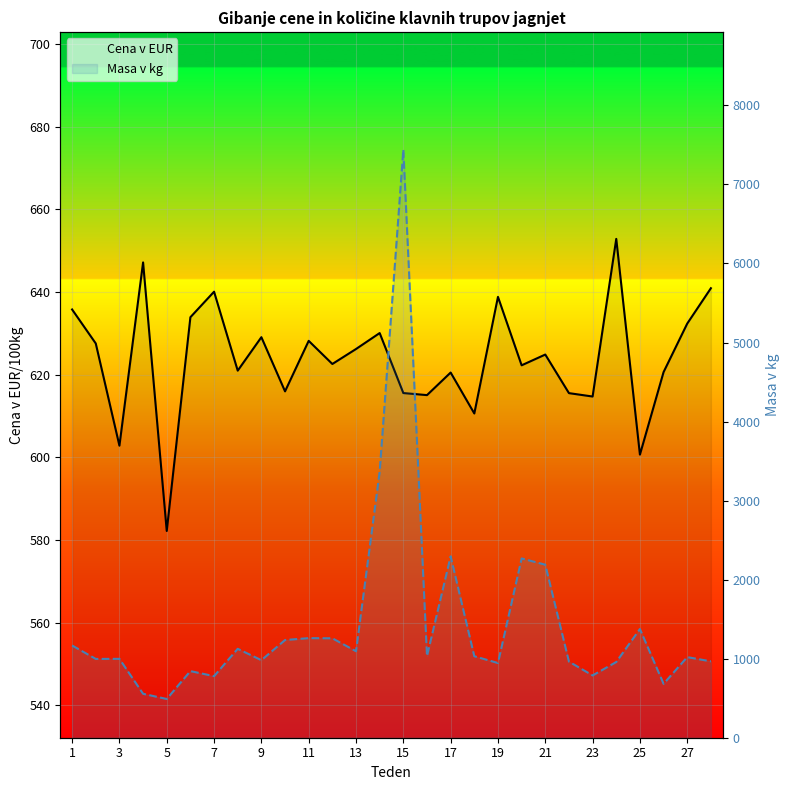

List the series in order of their overall mean, lowest first.

Cena v EUR, Masa v kg